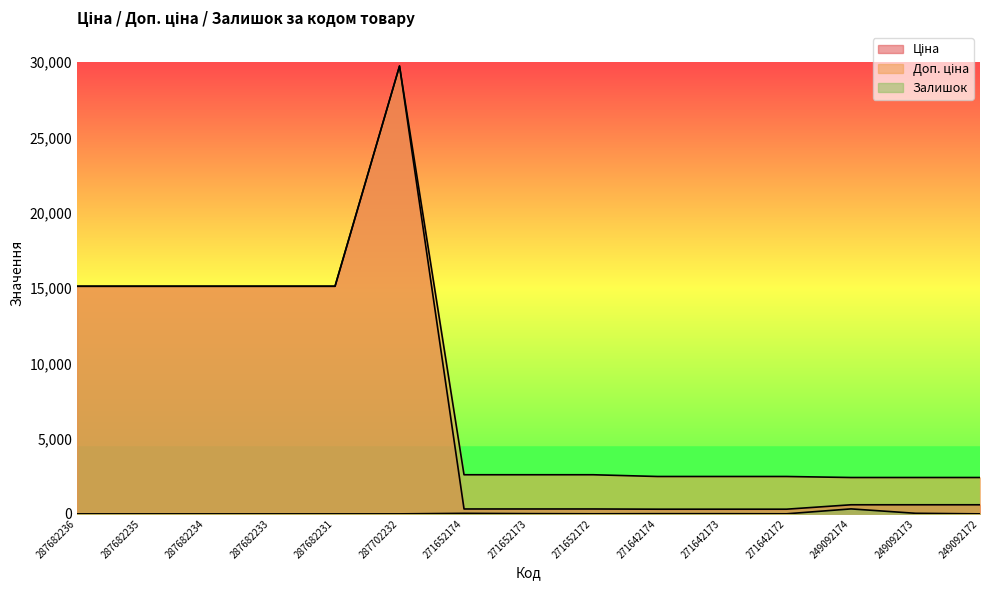

How many positive values does the Залишок series have?

8